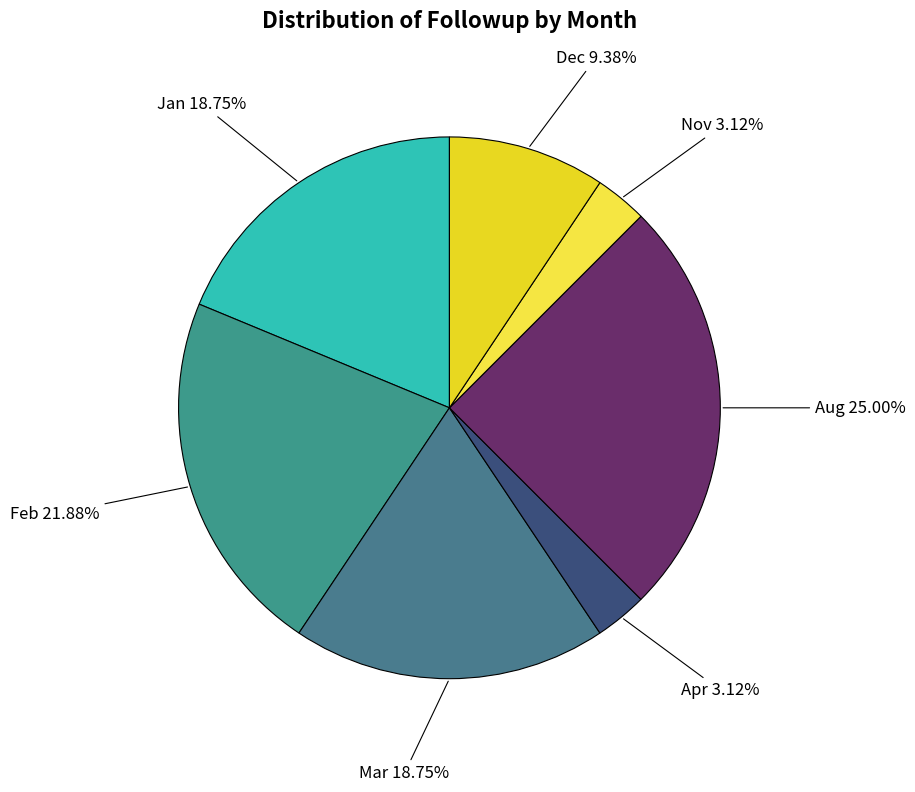

Count the number of slices in the pie.

7